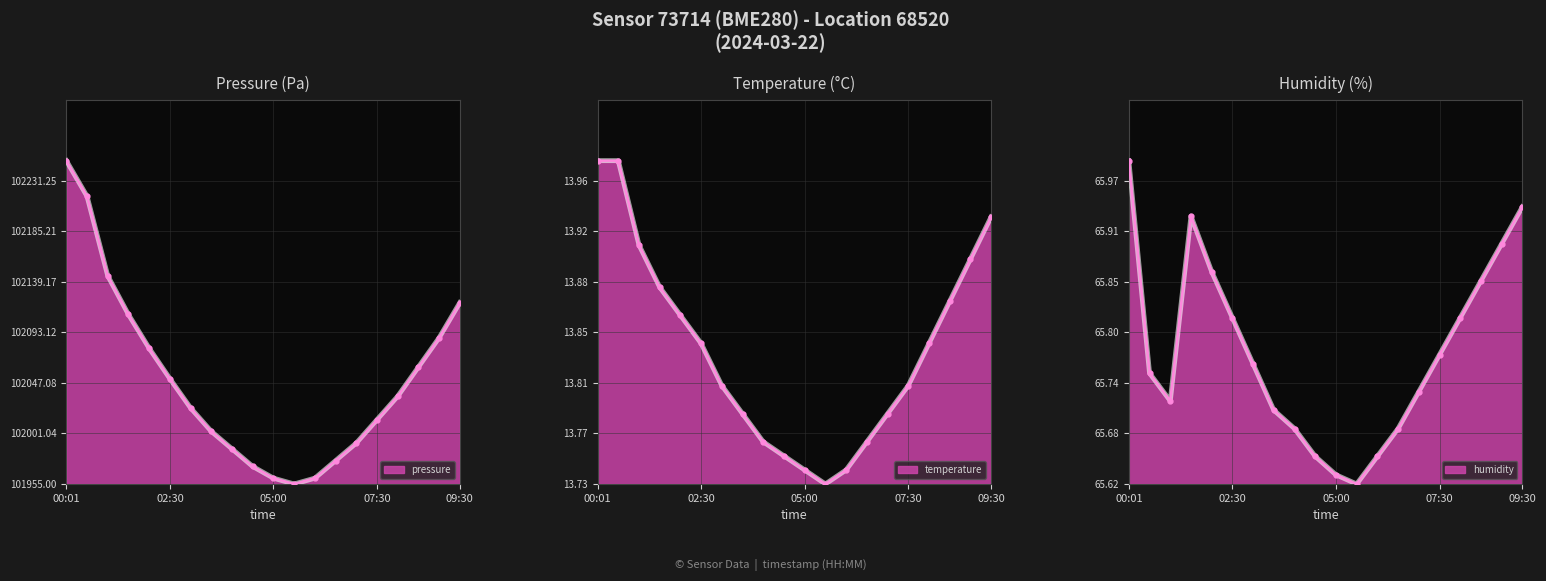

At which label is temperature closest to 0?

05:30